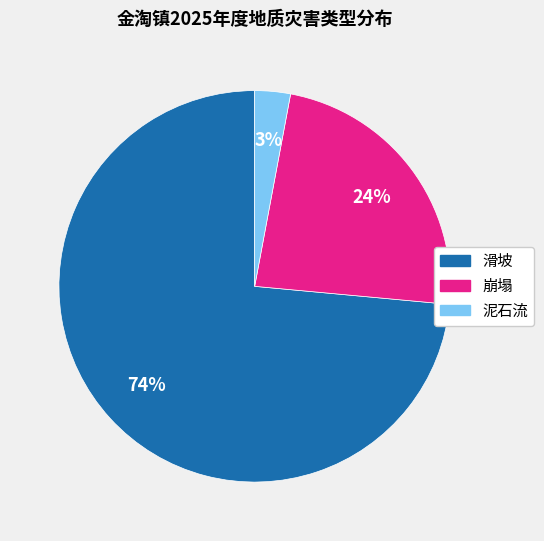

Which category accounts for the majority?

滑坡